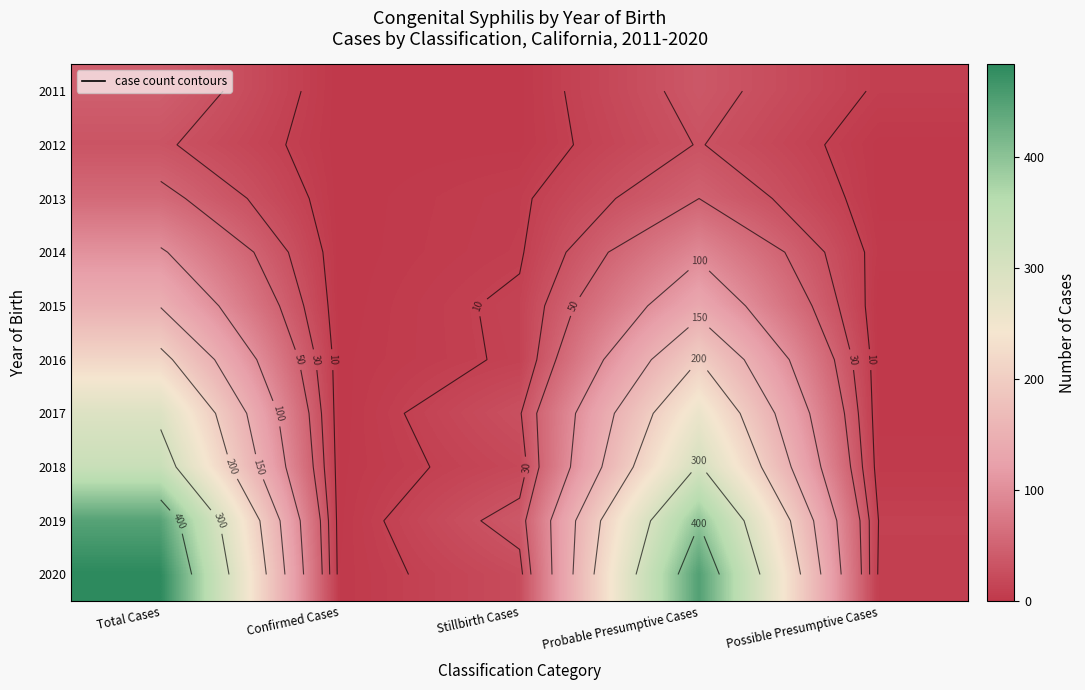

Rank the series at Total Cases from highest to lowest value.

2020, 2019, 2018, 2017, 2016, 2015, 2014, 2013, 2011, 2012